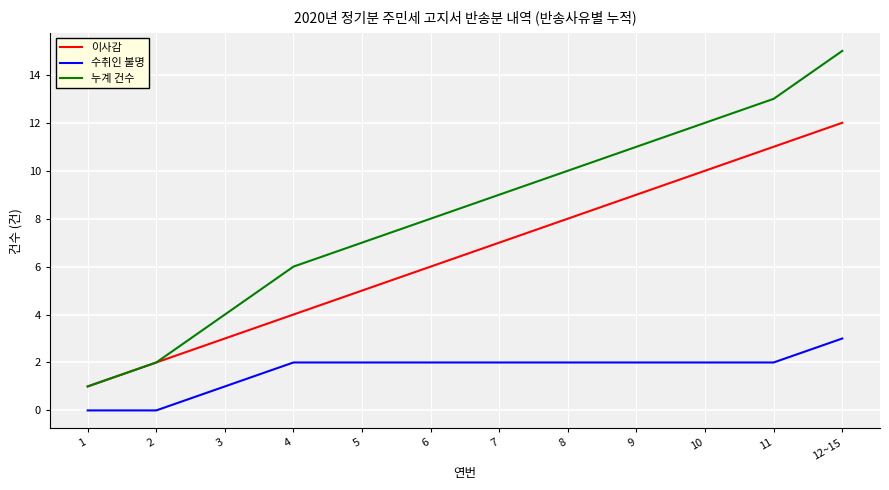

What is the difference between the maximum and second lowest values in the 이사감 series?

10